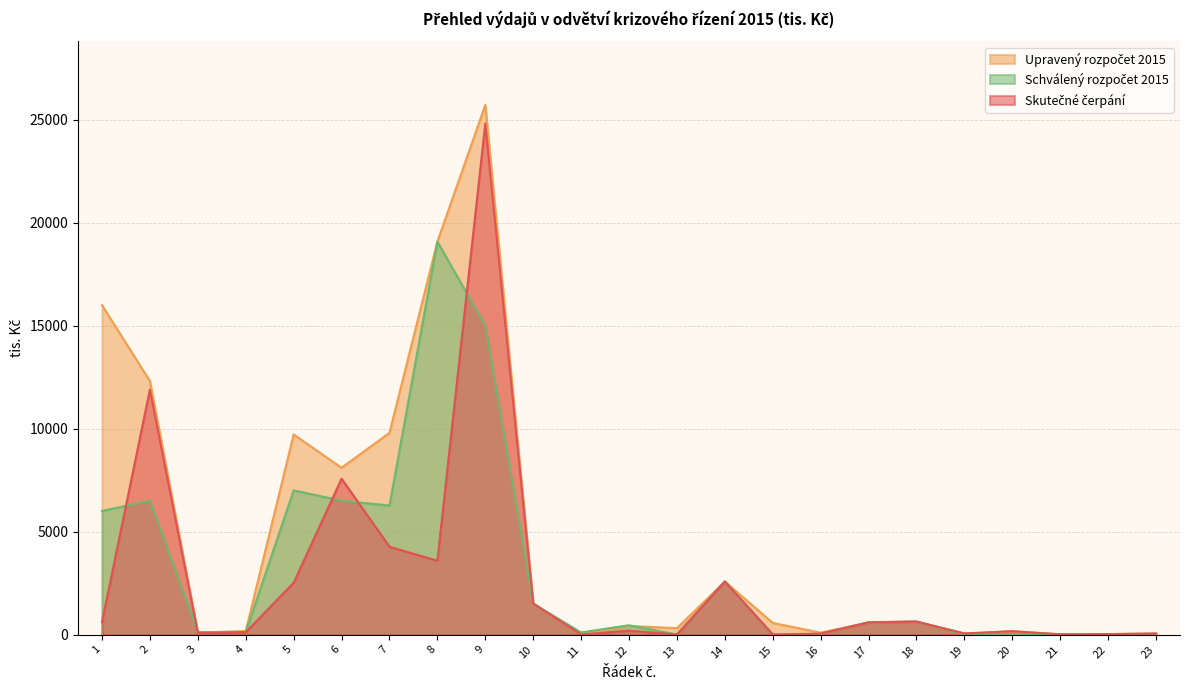

The Schválený rozpočet 2015 series shows 100.0 at 11. True or false?

True